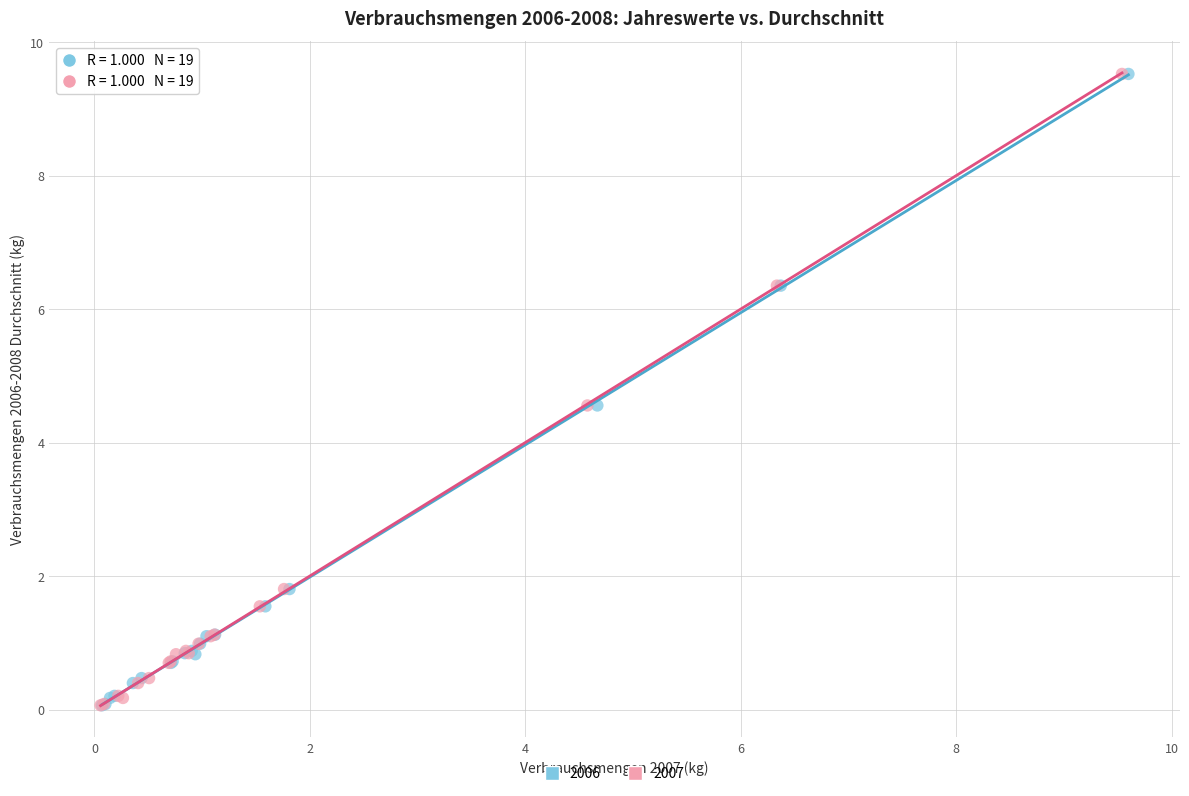

What are all the series names shown in the legend?

2006, 2007